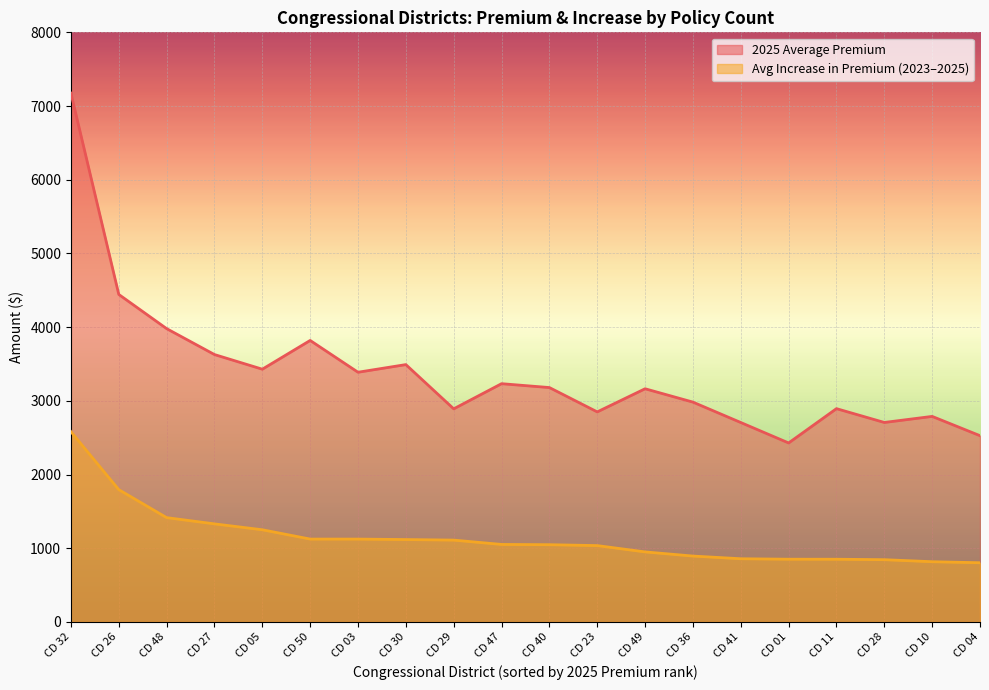

List the labels in order of Average Increase in Premium from 2023 to 2025 value, largest first.

CD 32, CD 26, CD 48, CD 27, CD 05, CD 50, CD 03, CD 30, CD 29, CD 47, CD 40, CD 23, CD 49, CD 36, CD 41, CD 01, CD 11, CD 28, CD 10, CD 04